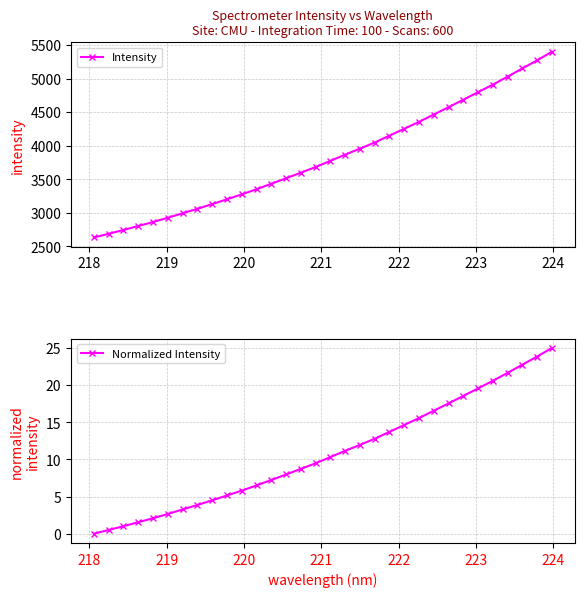

What is the lowest value of the Intensity series?

2631.3